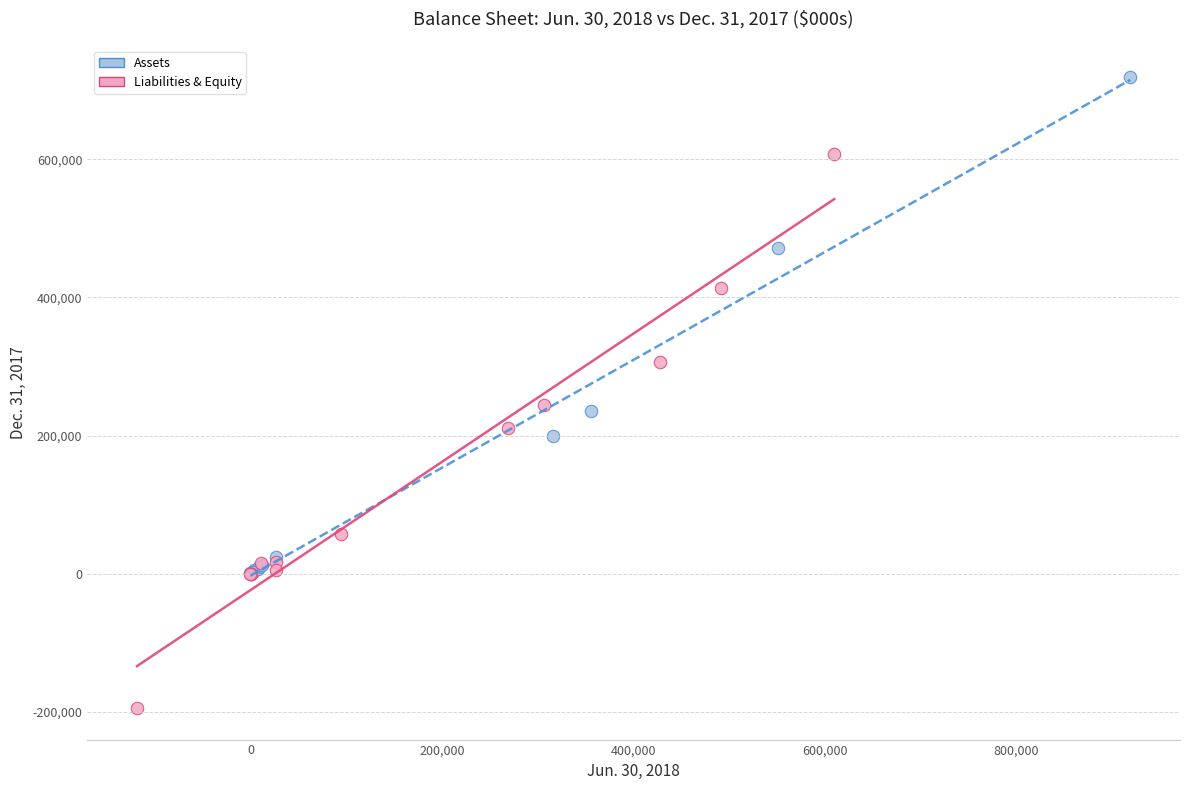

Which series reaches the maximum Y coordinate?

Assets